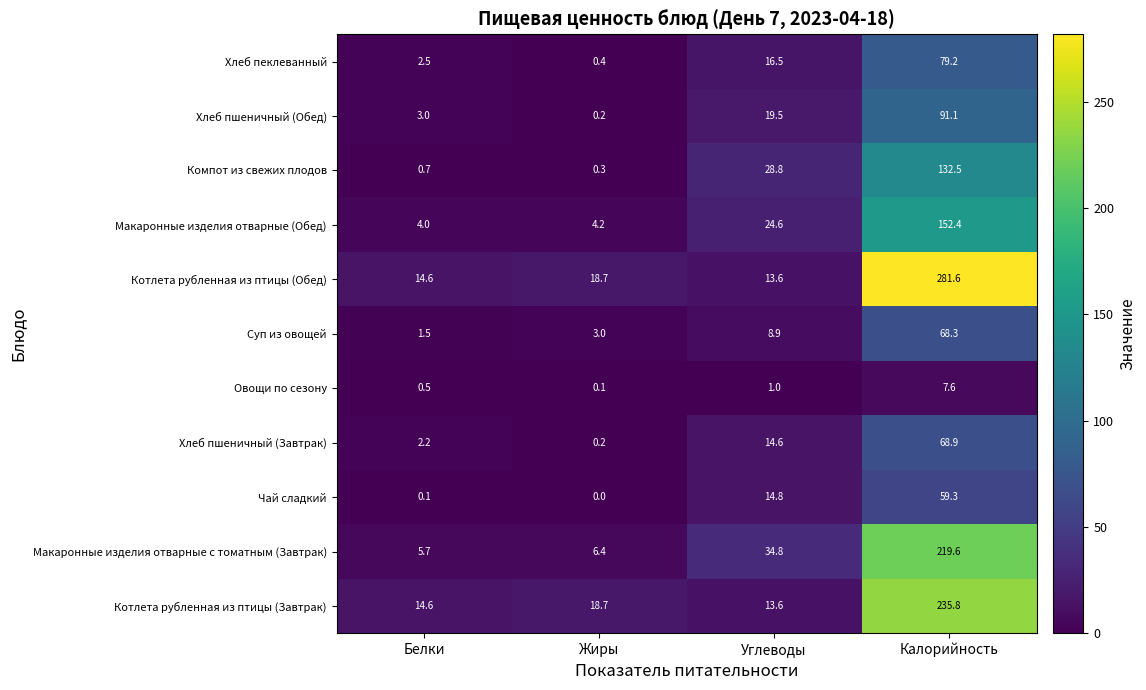

Is the value of Хлеб пшеничный (Обед) at Жиры greater than the value of Хлеб пеклеванный at Белки?

No